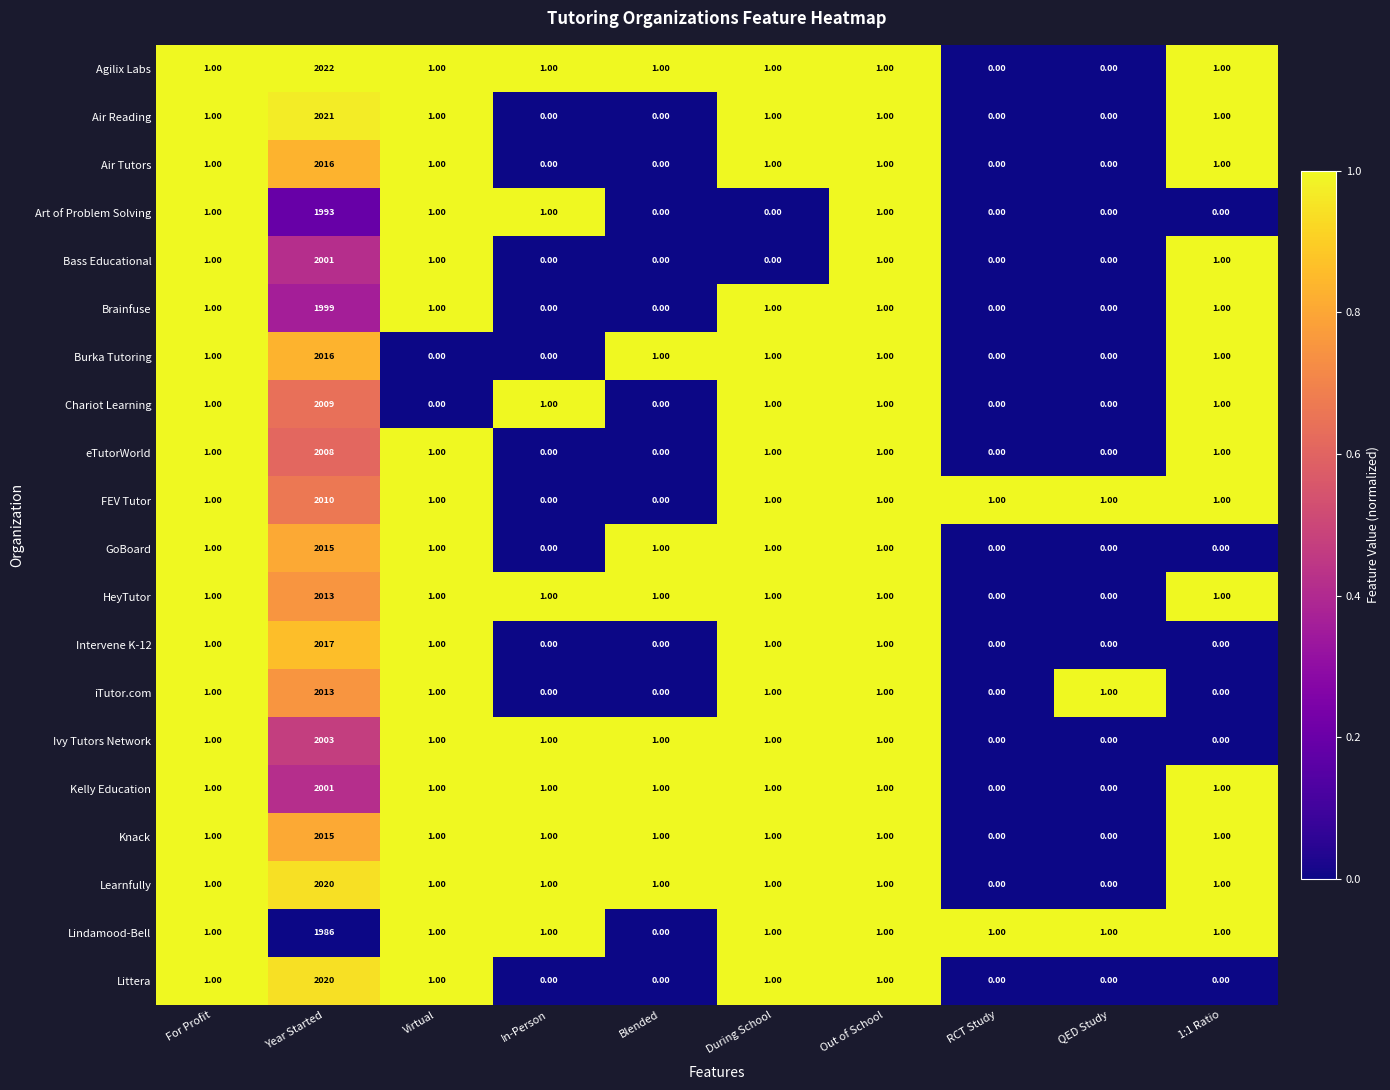

At which category is the sum across all series the highest?

Year Started